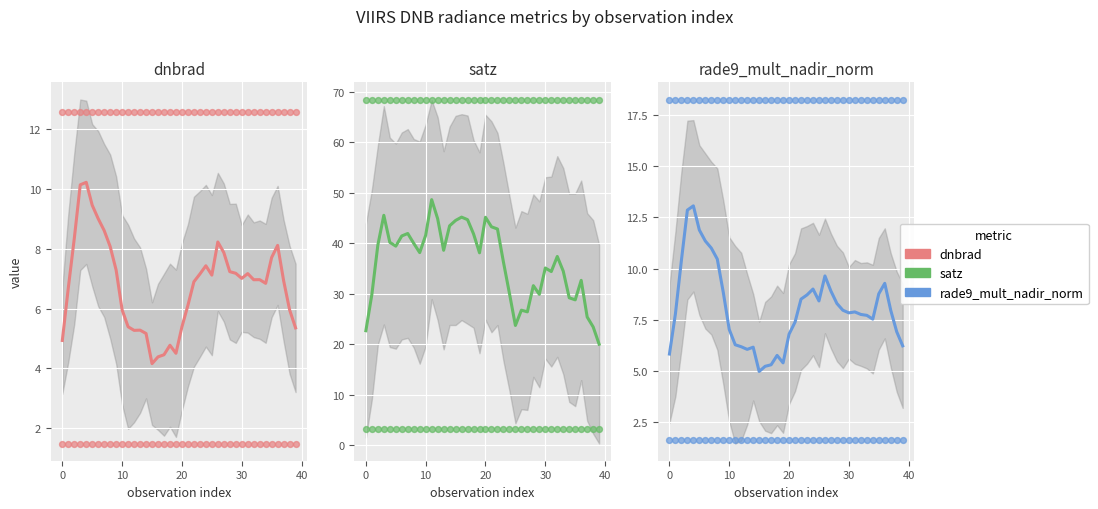

Is the value of rade9_mult_nadir_norm at 16 greater than the value of satz at 14?

No